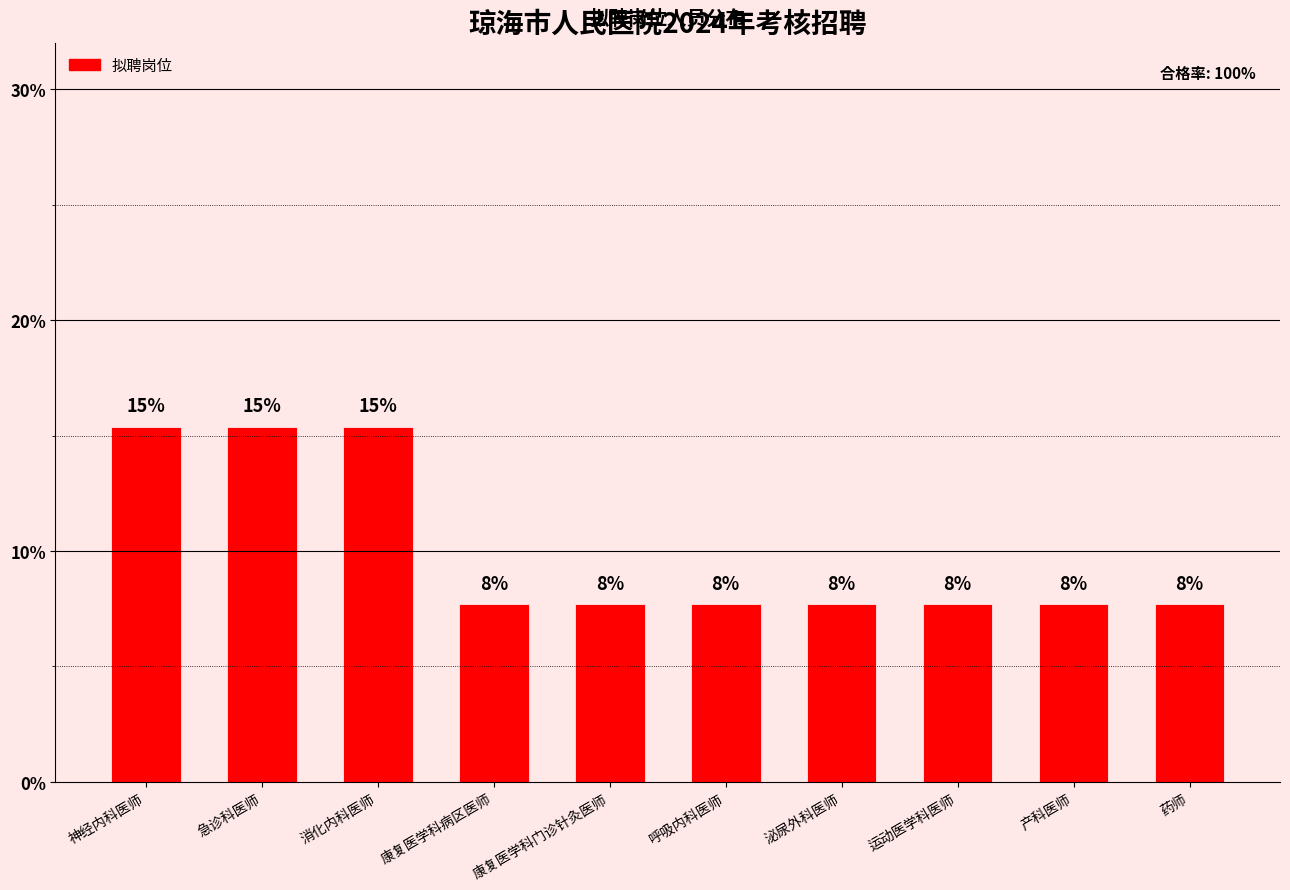

What is the ratio of the value at 泌尿外科医师 to the value at 运动医学科医师?

1.0